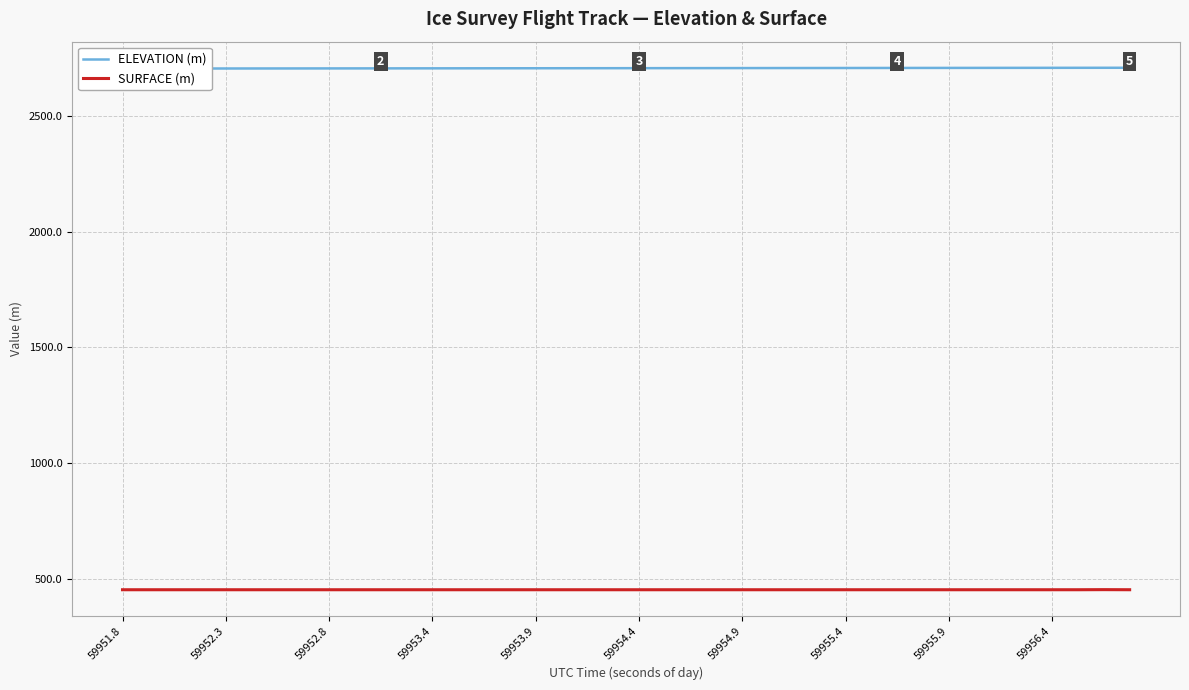

True or false: SURFACE (m) has more than 2 interior local peaks.

False